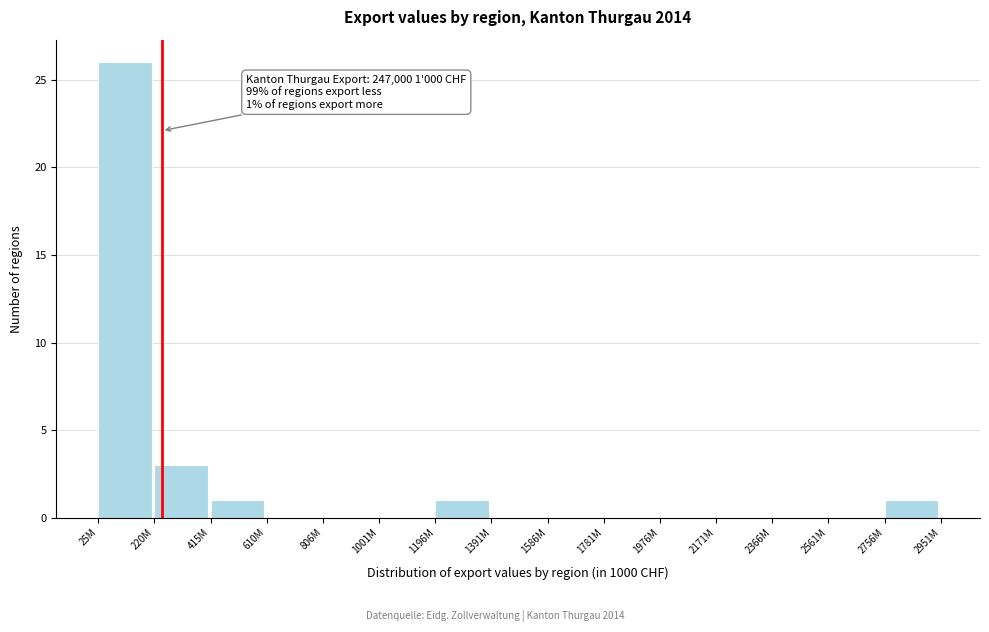

Reading left to right, transcribe all the data shown in this chart.

25M=26	220M=3	415M=1	610M=0	806M=0	1001M=0	1196M=1	1391M=0	1586M=0	1781M=0	1976M=0	2171M=0	2366M=0	2561M=0	2756M=1